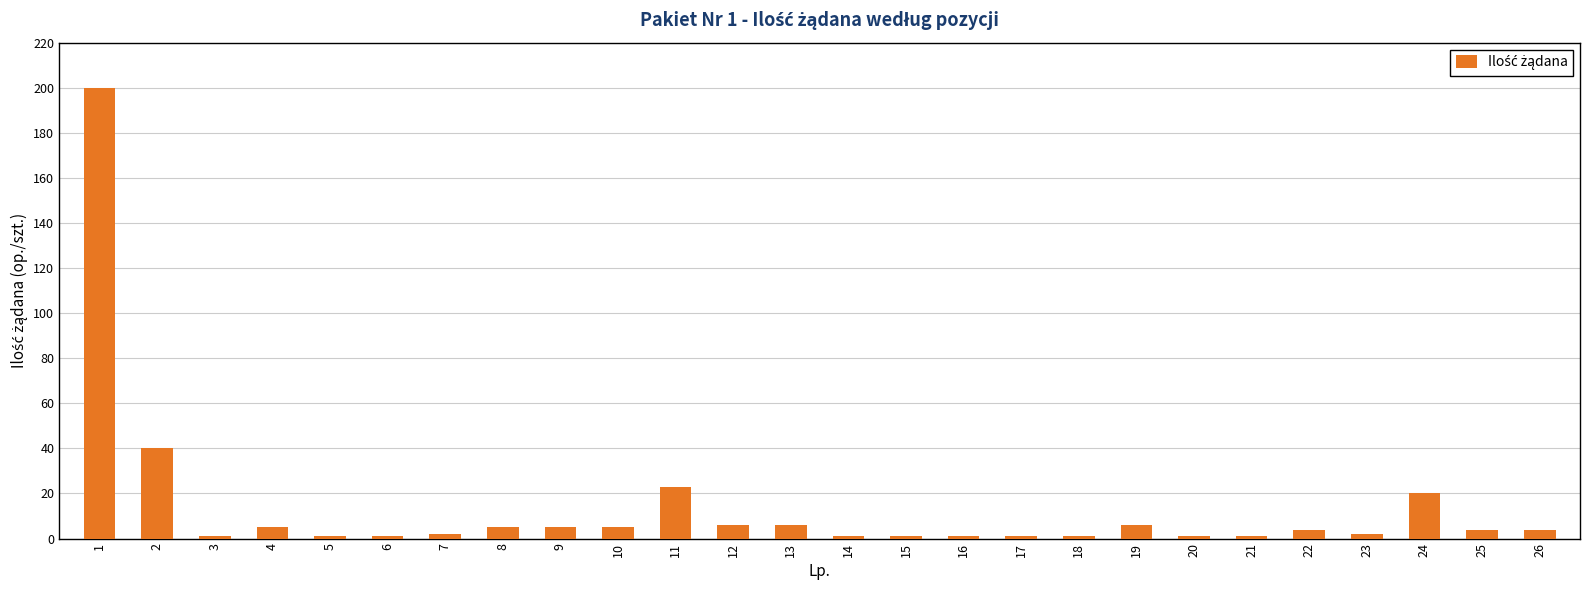

The chart shows a value of 1 at 18. True or false?

True